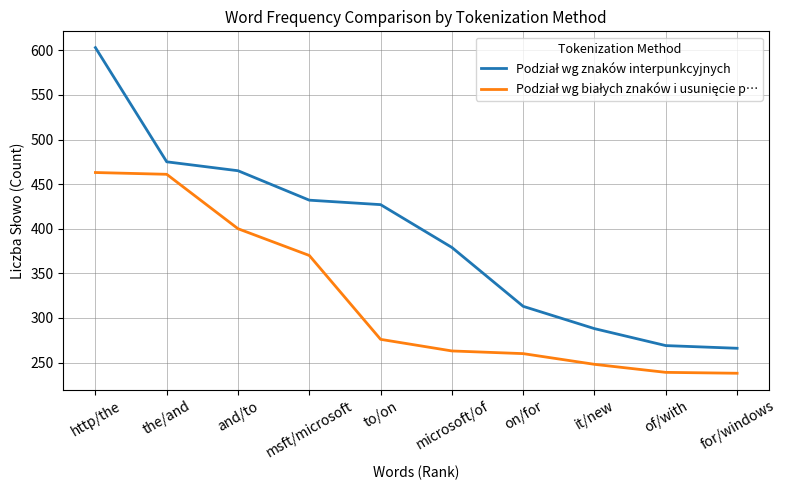

What is the smallest value displayed?

238